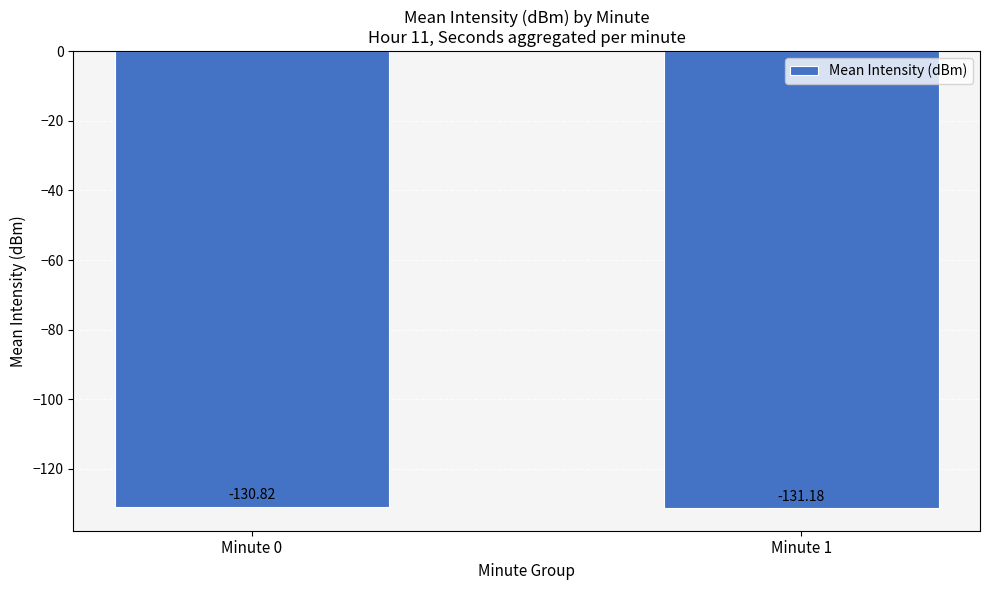

Where is the data nearest to the value -131?

Minute 0